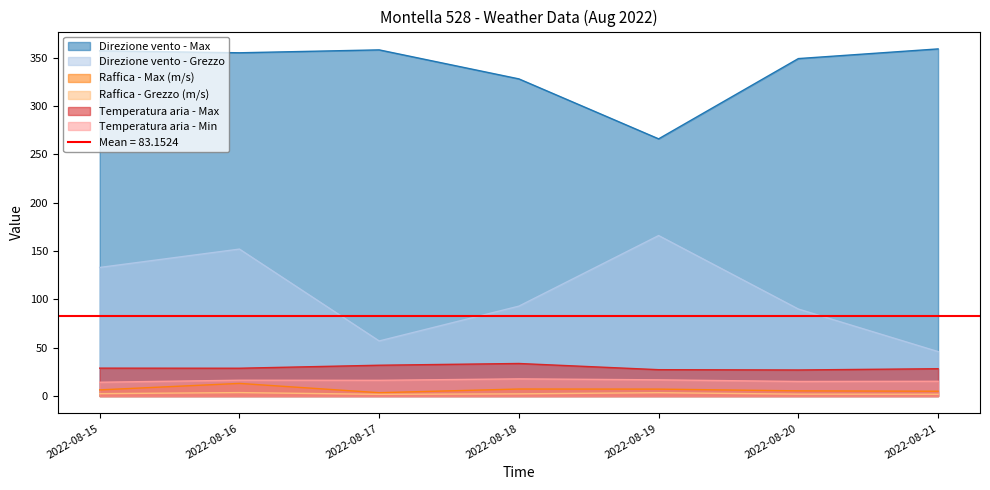

What is the smallest value displayed?

1.8